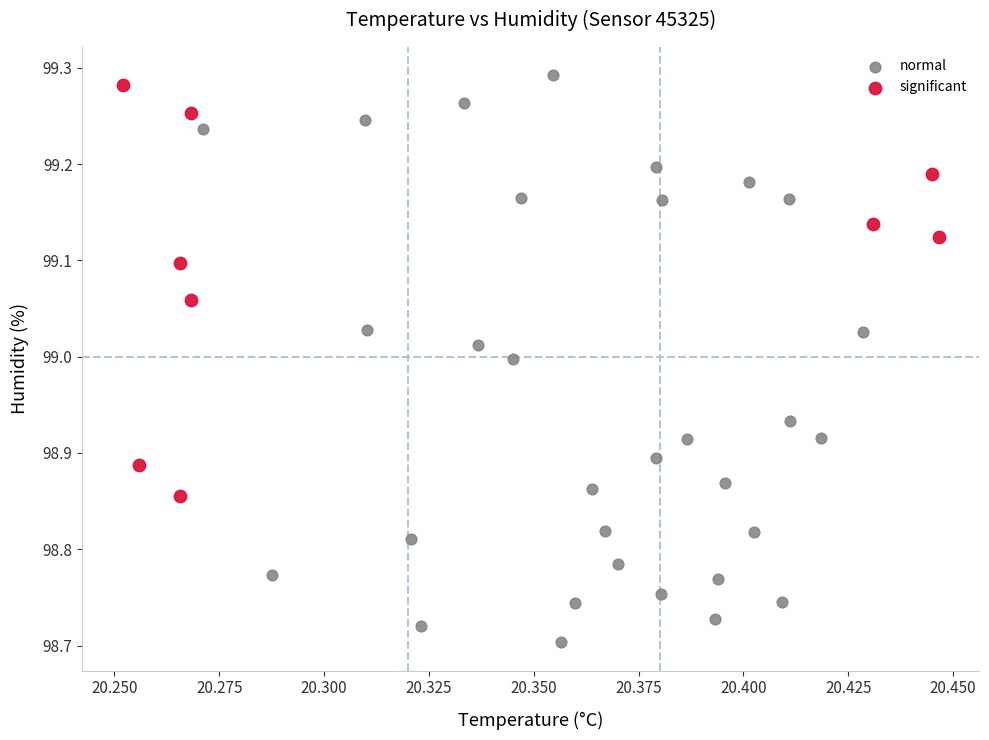

Which series reaches the minimum Y coordinate?

normal